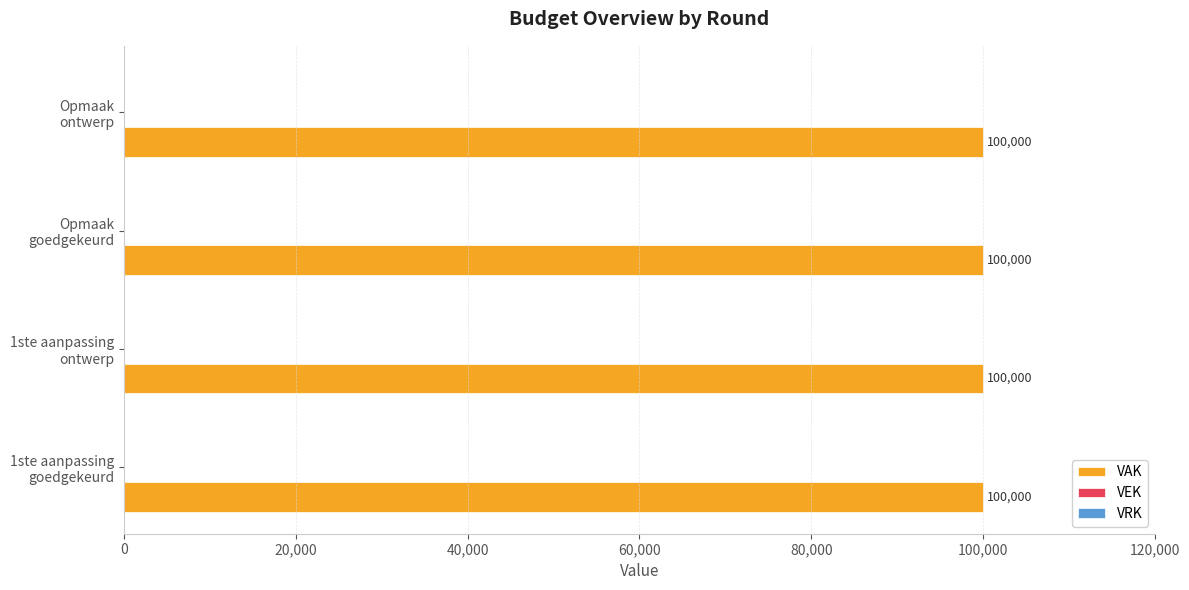

At how many categories does at least one series exceed 49151?

4